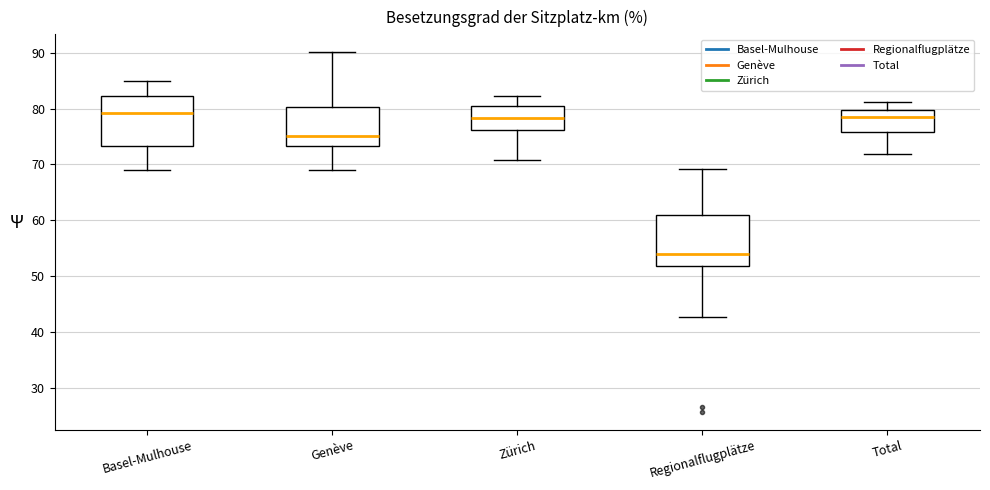

Reading left to right, transcribe this box plot: for each box, give where its median line is, the range the box spans, and where its two whiskers end, as read against the y-axis. The values are not printed on the chart, so give them approximately, as read against the axis.

Basel-Mulhouse: median 79, box 73 to 82, whiskers 69 to 85
Genève: median 75, box 73 to 80, whiskers 69 to 90
Zürich: median 78, box 76 to 81, whiskers 71 to 82
Regionalflugplätze: median 54, box 52 to 61, whiskers 43 to 69
Total: median 78, box 76 to 80, whiskers 72 to 81